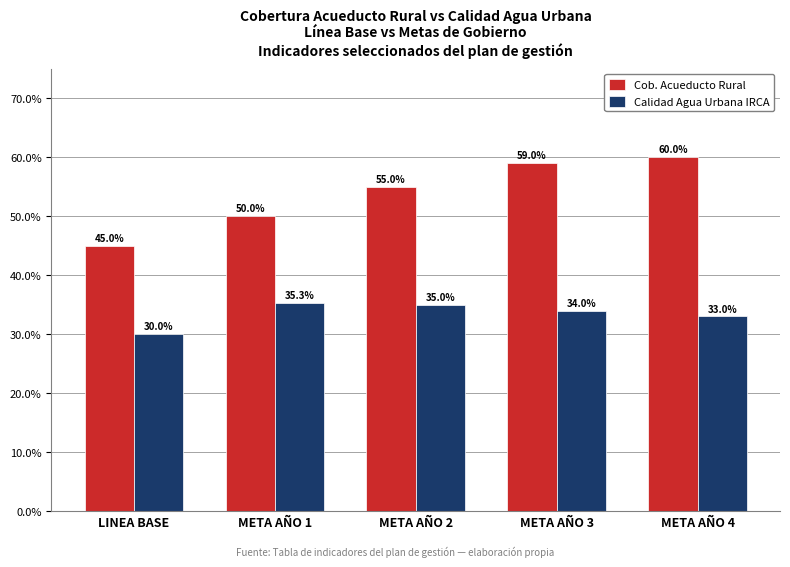

List the labels in order of Cob. Acueducto Rural value, largest first.

META AÑO 4, META AÑO 3, META AÑO 2, META AÑO 1, LINEA BASE